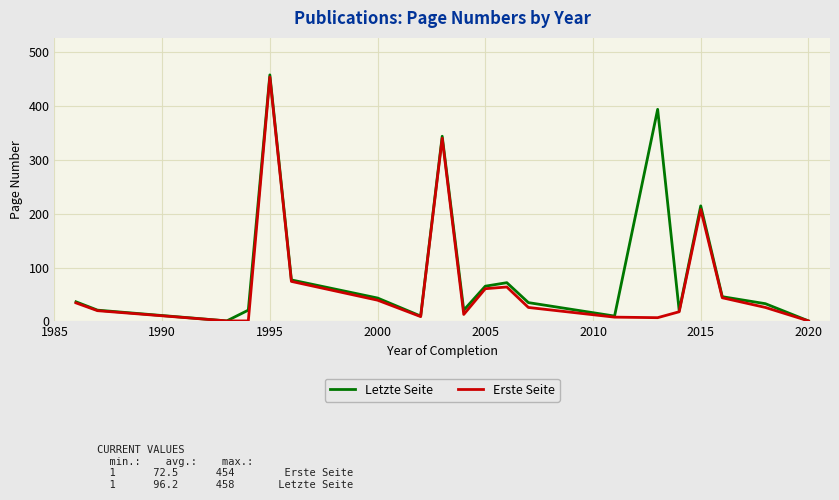

Which series has the largest total across all categories?

Letzte Seite